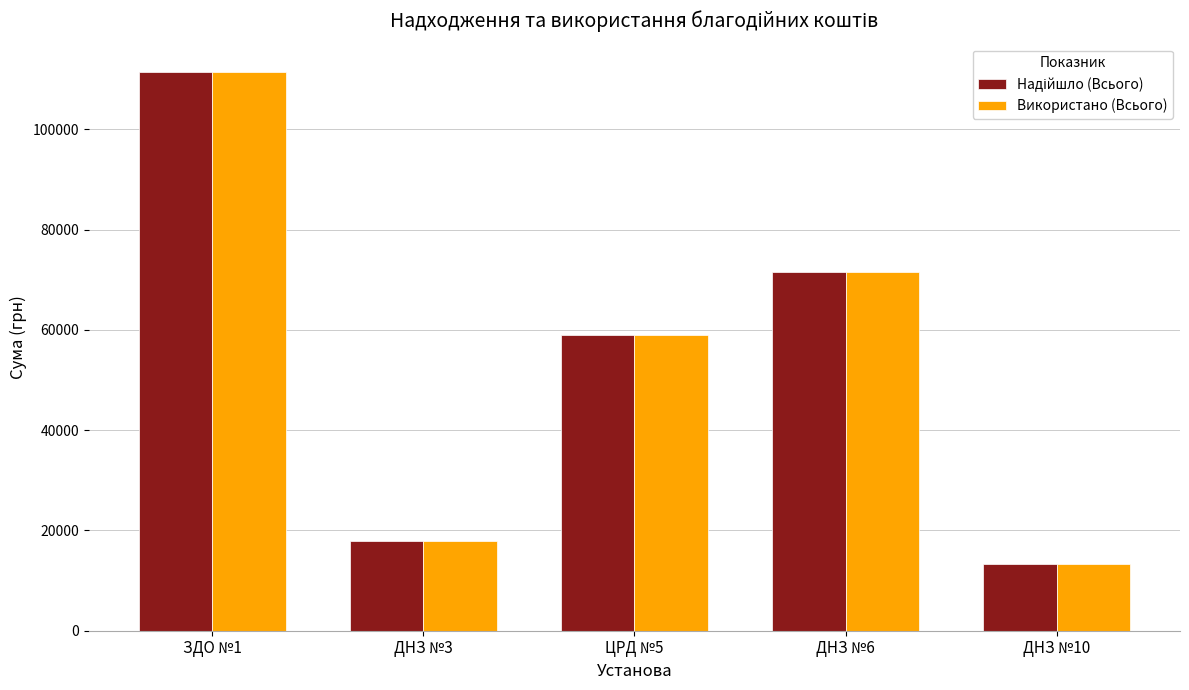

How many groups of bars are there?

5